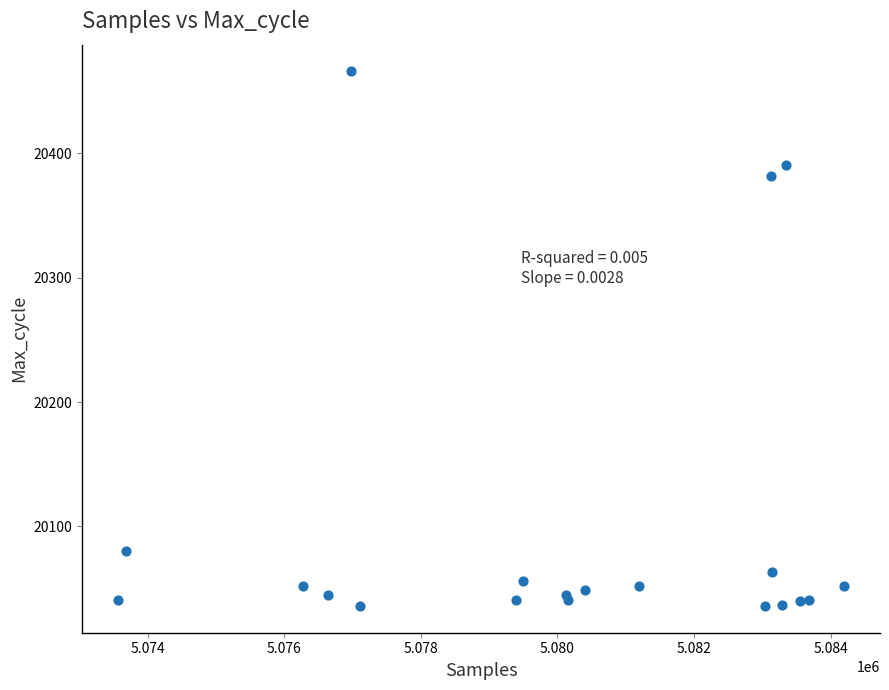

What Y value in the scatter plot is closest to 20251?

20382